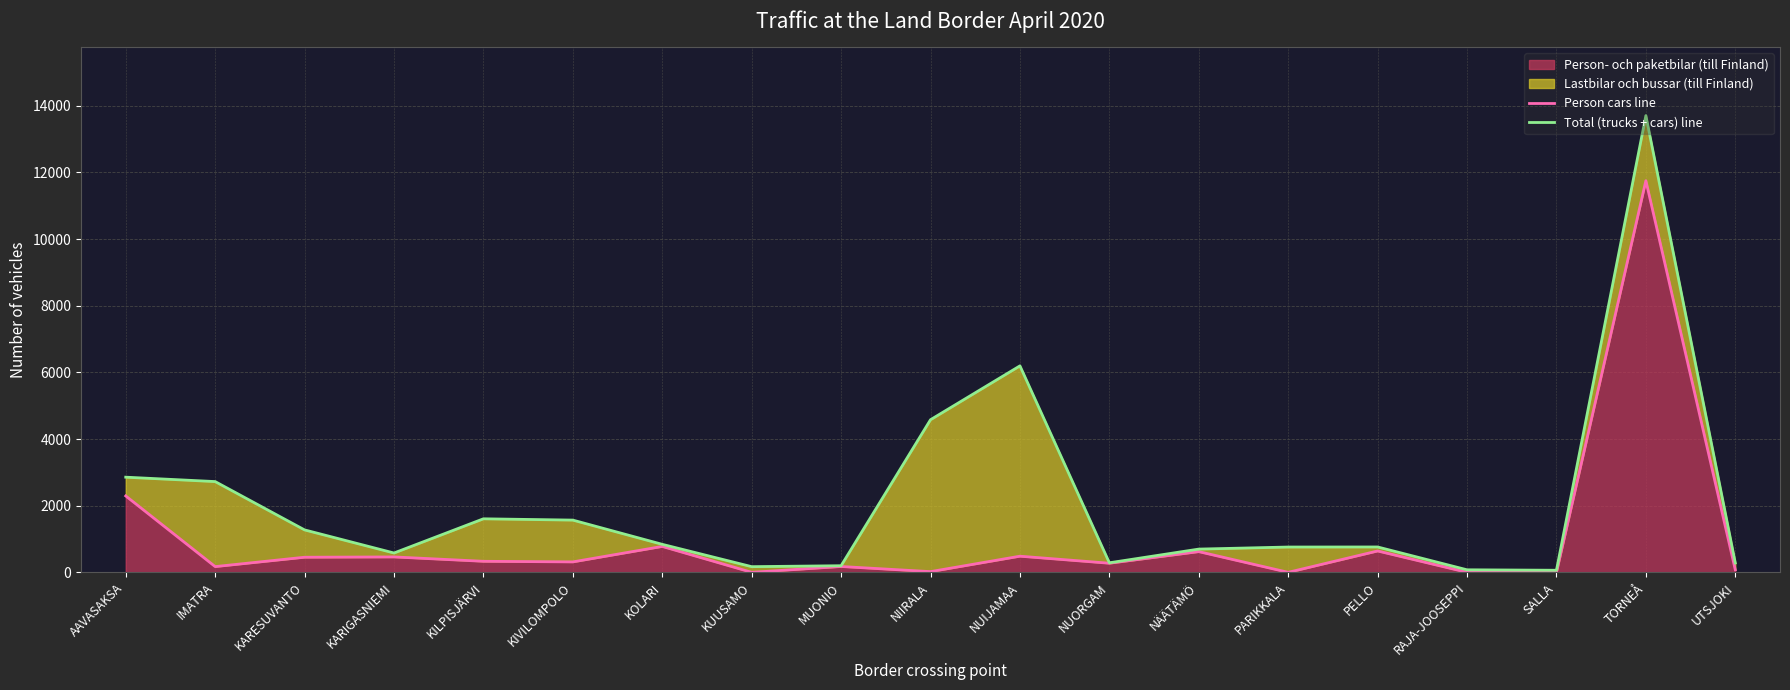

The value of Total (trucks + cars) line at KARIGASNIEMI is 580. True or false?

True